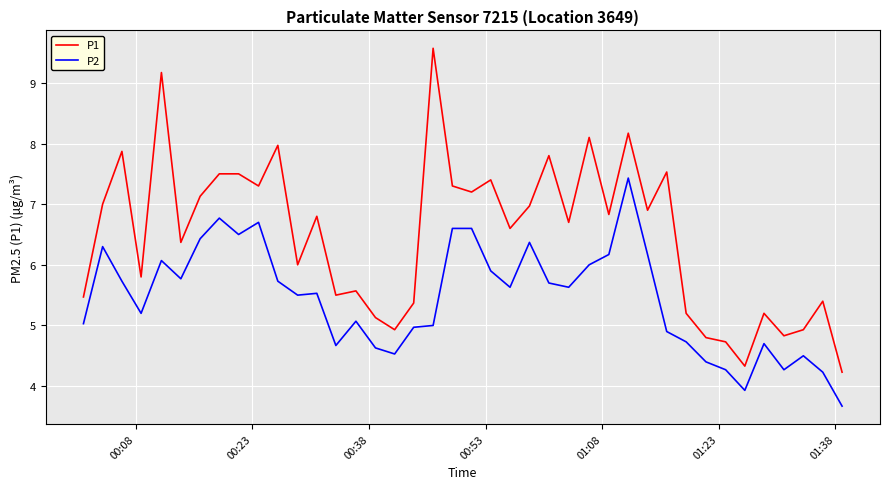

Which series has the widest spread of values?

P1